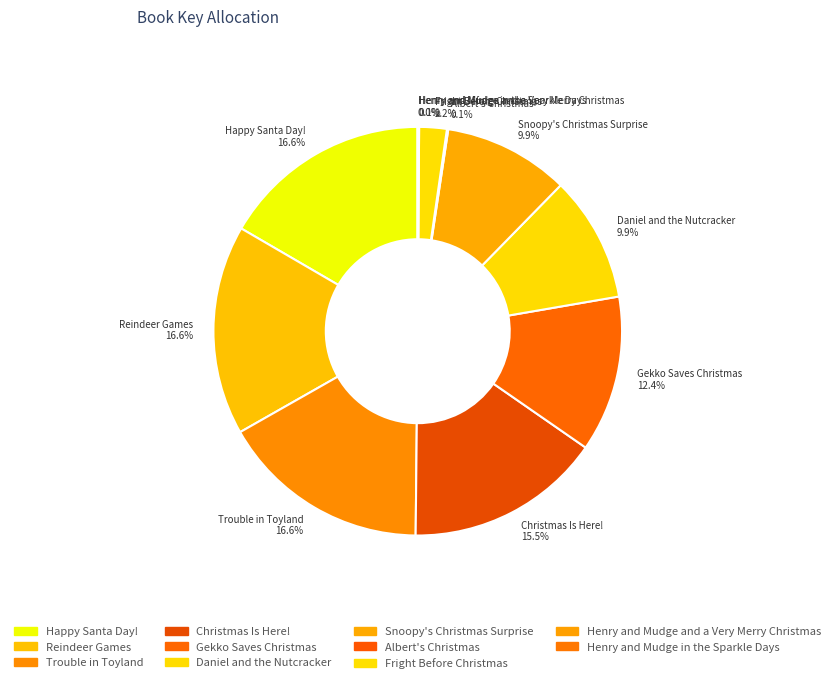

Combined, do Fright Before Christmas 2.2% and Daniel and the Nutcracker 9.9% account for over 50%?

No